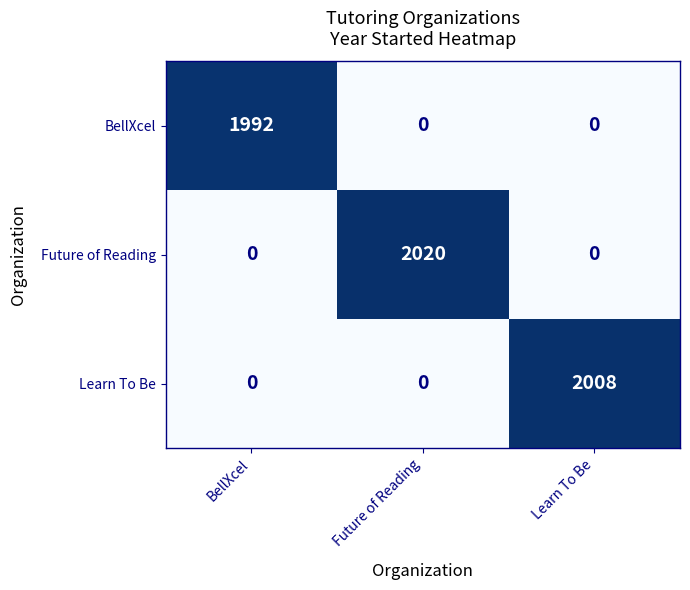

What is the total value across all series at Learn To Be?

2008